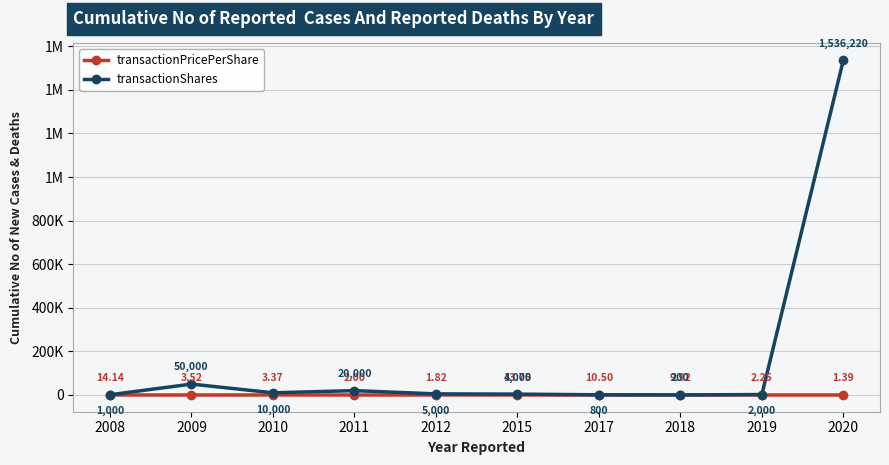

Does the chart have visible grid lines?

Yes